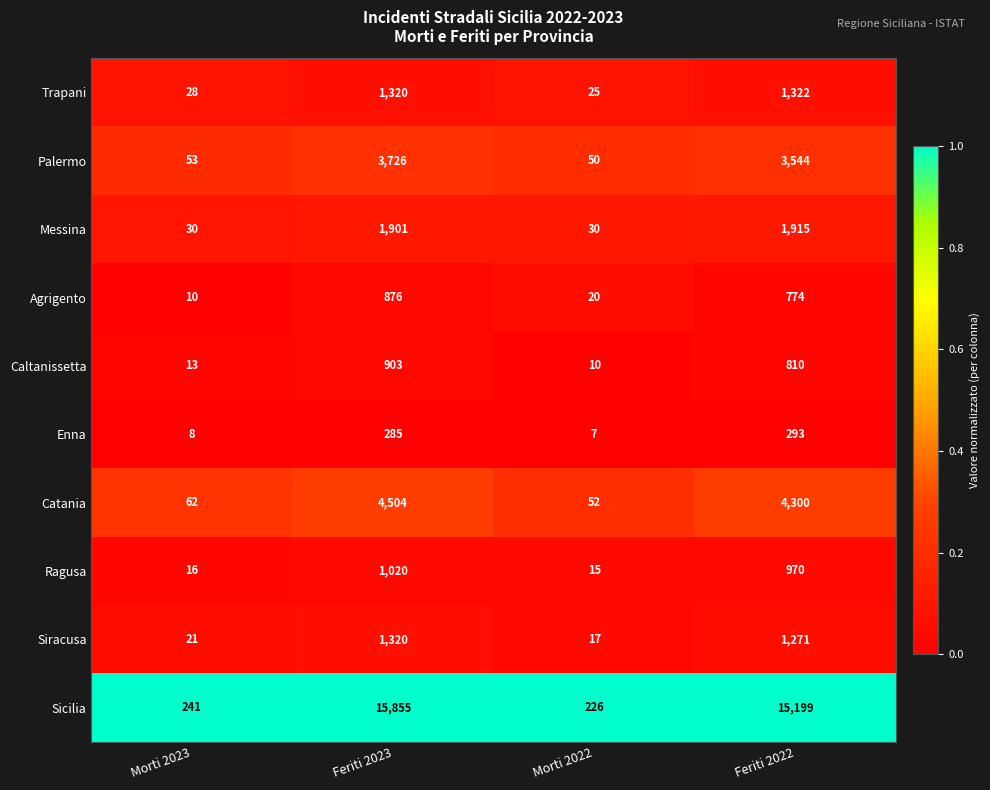

What is the minimum value for Messina?

30